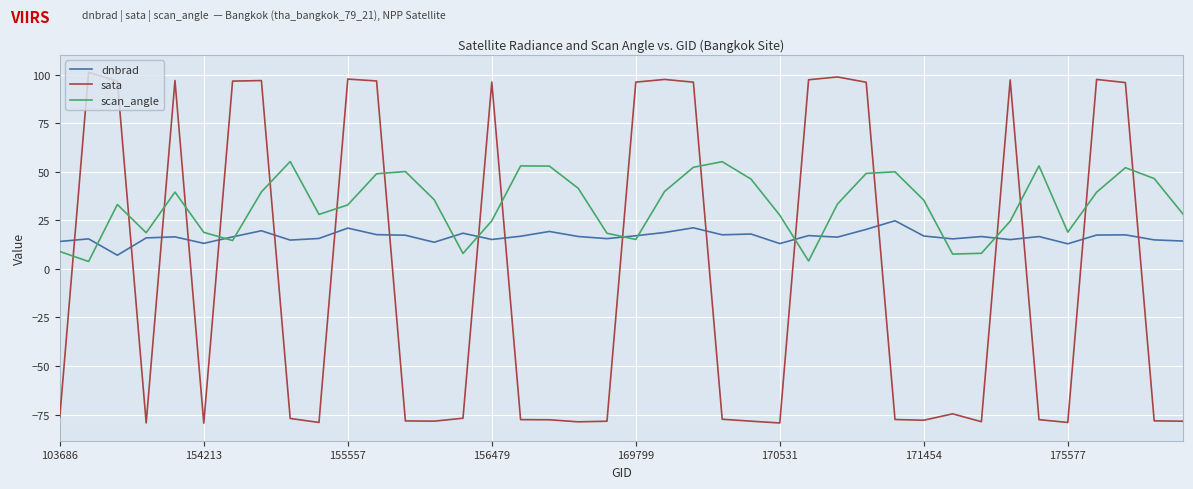

Which series has the largest total across all categories?

scan_angle